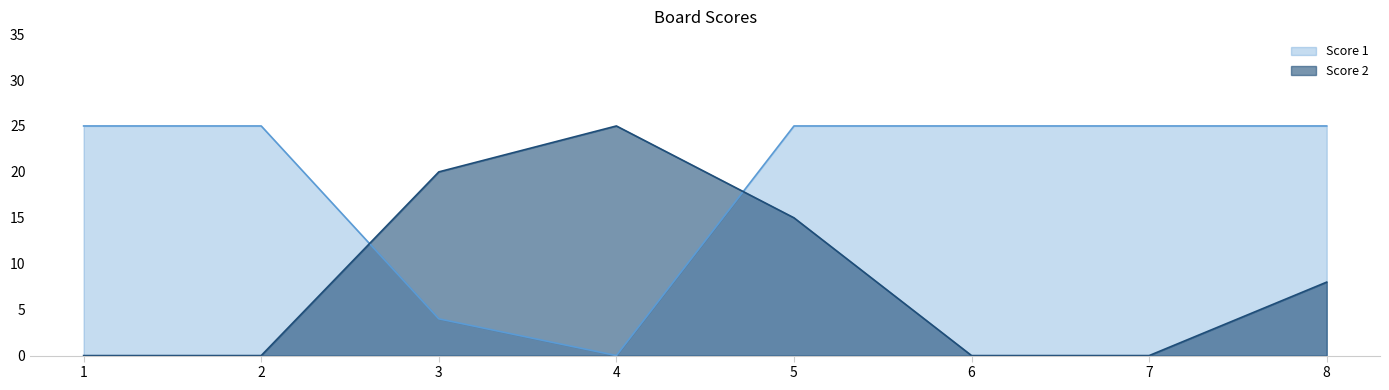

What is the difference between the second highest and minimum values in the Score 2 series?

20